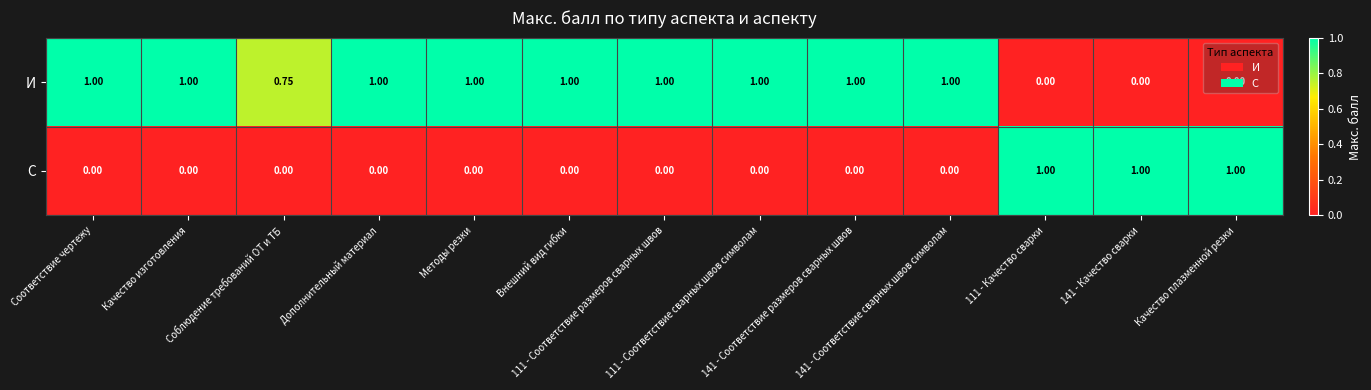

Which series has the largest total across all categories?

И